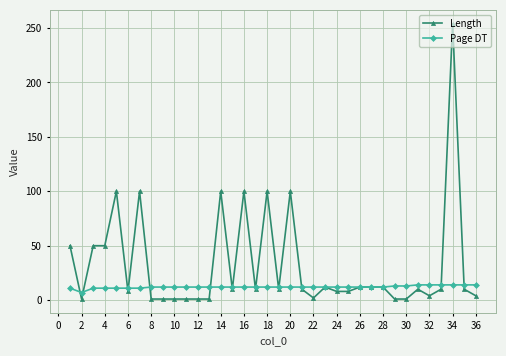

Which series has the largest total across all categories?

Length